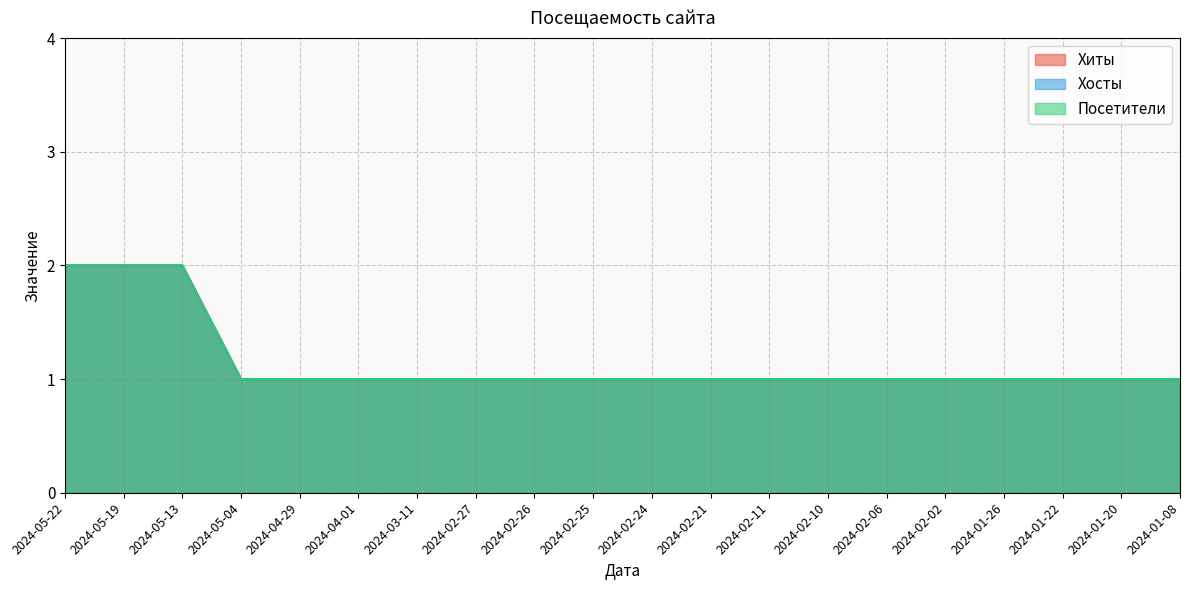

How many lines are shown in the chart?

3